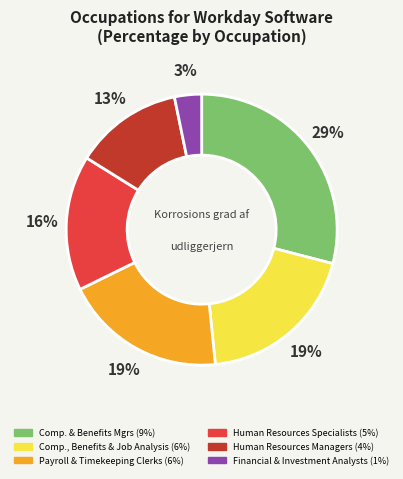

Is there a majority slice in this chart?

No